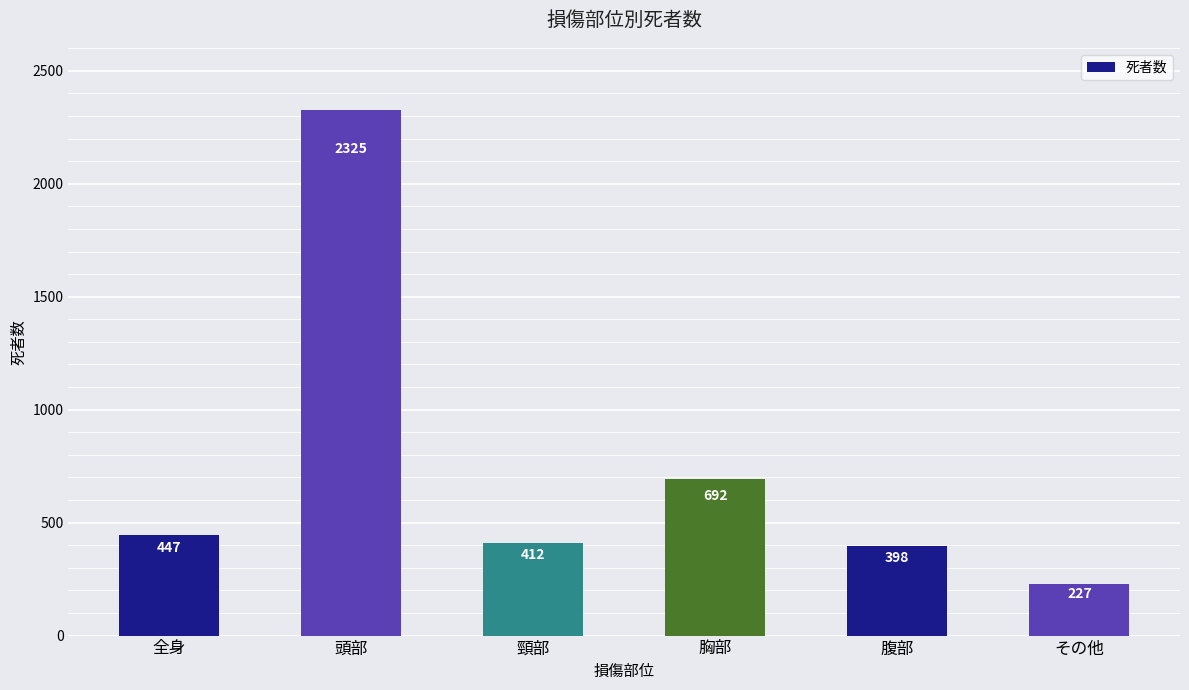

What is the label of the 1st bar from the left?

全身